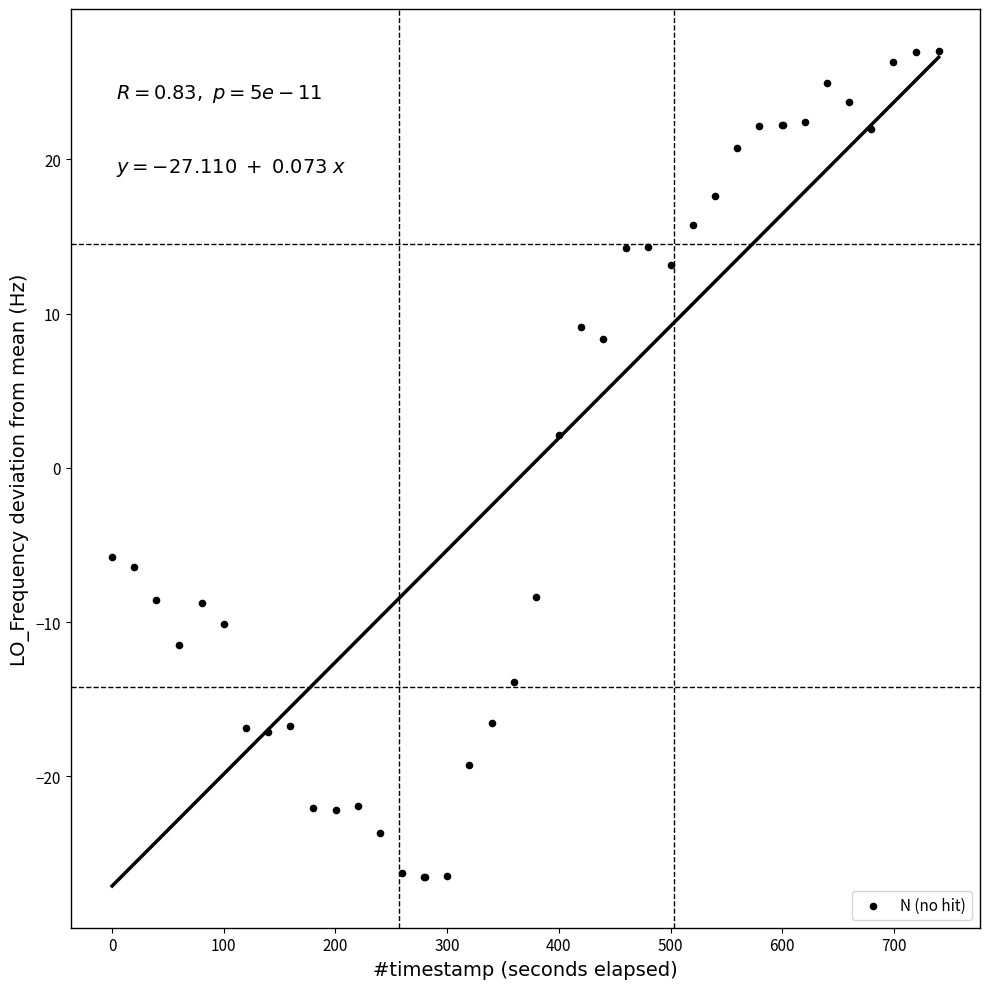

What Y value in the scatter plot is closest to 0?

2.1